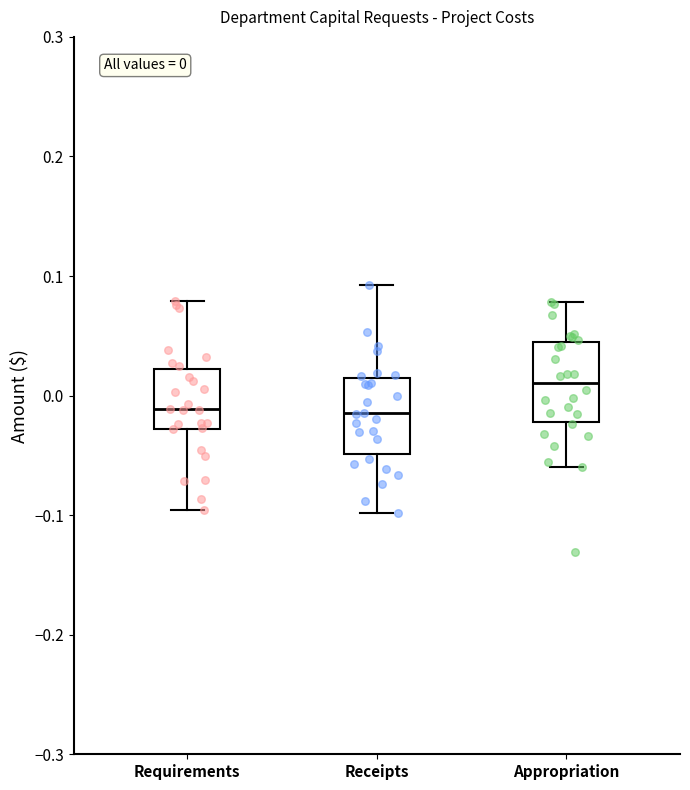

Which box has the highest median line?

Appropriation